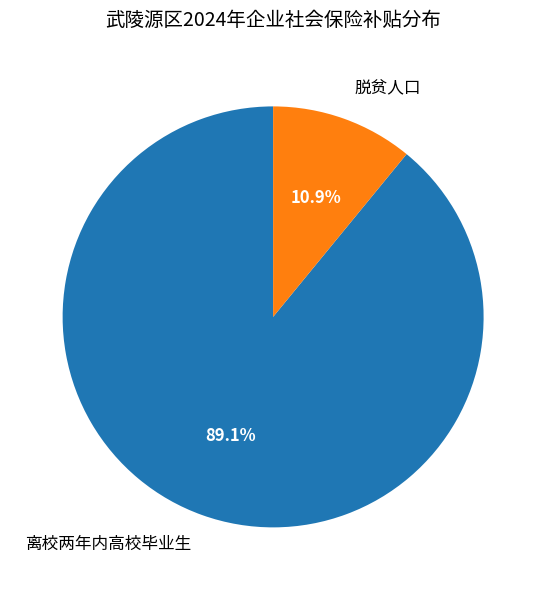

Rank the categories by value from lowest to highest.

脱贫人口, 离校两年内高校毕业生